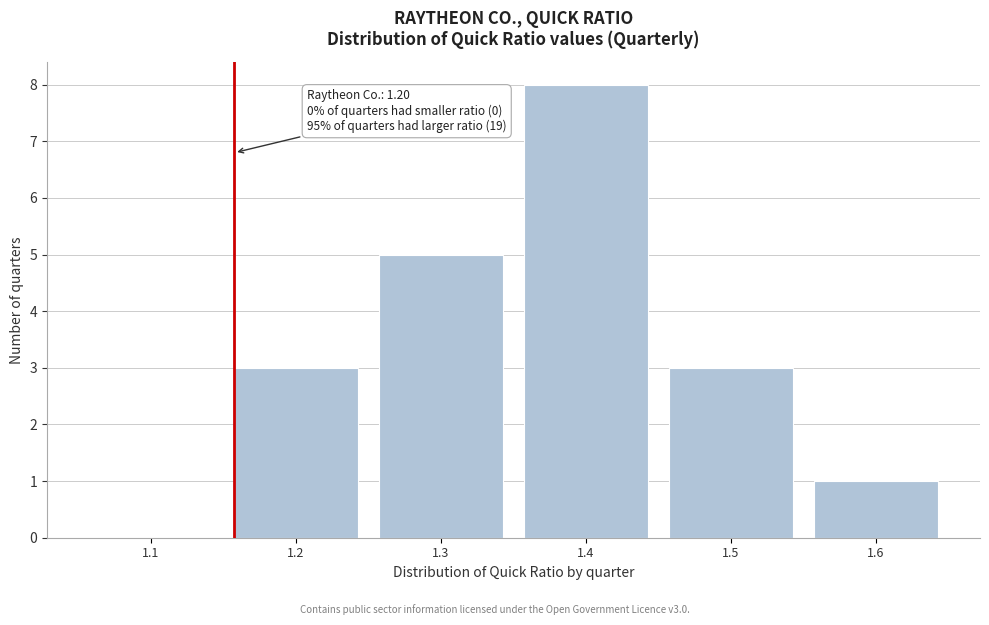

Reading right to left, list all the values displayed in this chart.

1.6=1	1.5=3	1.4=8	1.3=5	1.2=3	1.1=0